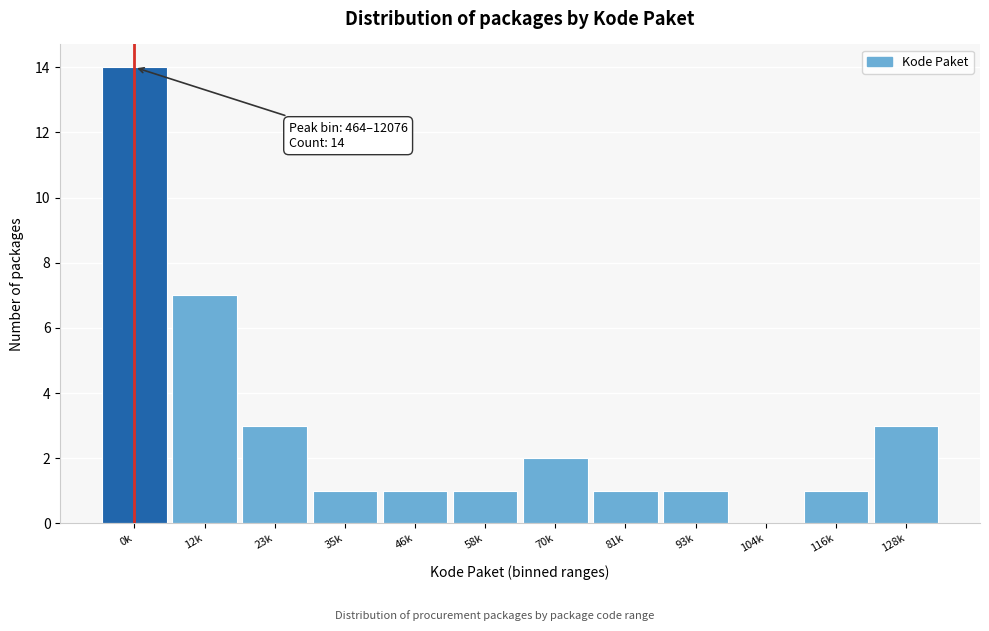

Reading left to right, list all the values displayed in this chart.

0k=14	12k=7	23k=3	35k=1	46k=1	58k=1	70k=2	81k=1	93k=1	104k=0	116k=1	128k=3